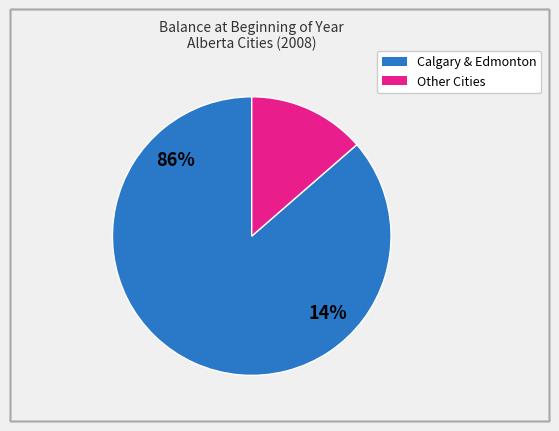

Which category has the biggest portion of the pie?

CALGARY